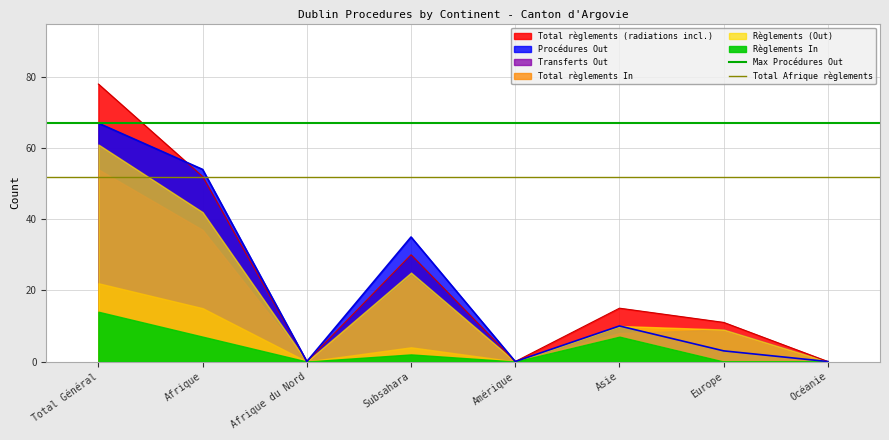

What is the sum of the Max Procédures Out values at Afrique and Total Général?

134